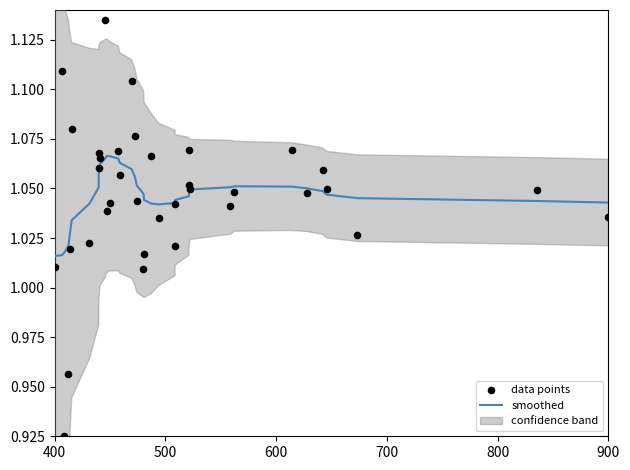

At how many categories does at least one series exceed 0?

36